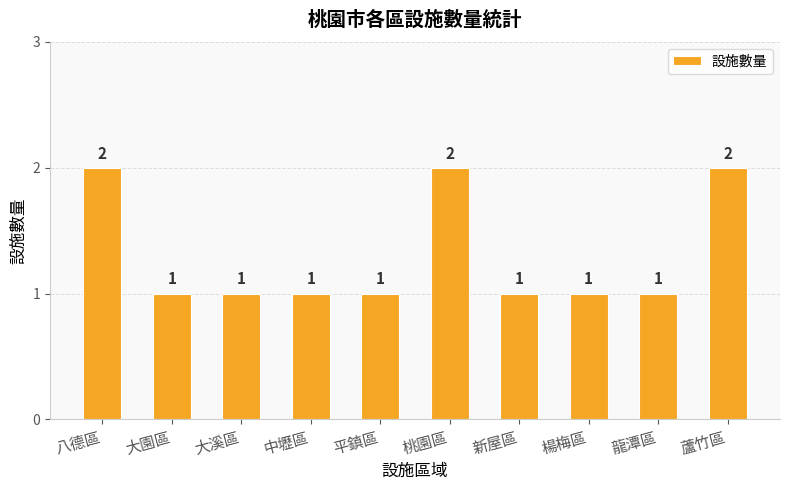

Reading left to right, what are all the values shown in this chart?

八德區=2	大園區=1	大溪區=1	中壢區=1	平鎮區=1	桃園區=2	新屋區=1	楊梅區=1	龍潭區=1	蘆竹區=2